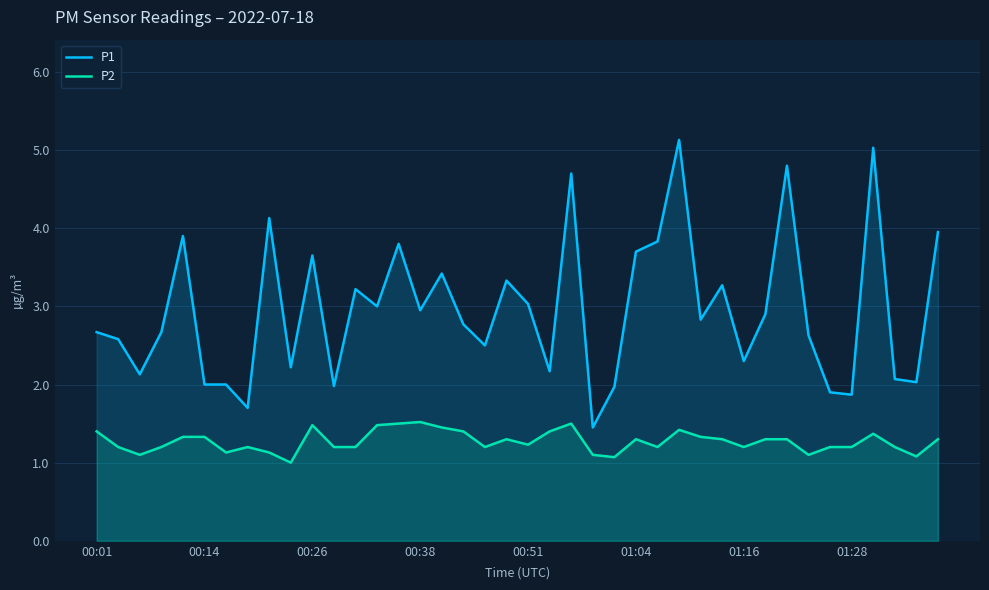

What is the difference between the maximum and minimum values in the P2 series?

0.5